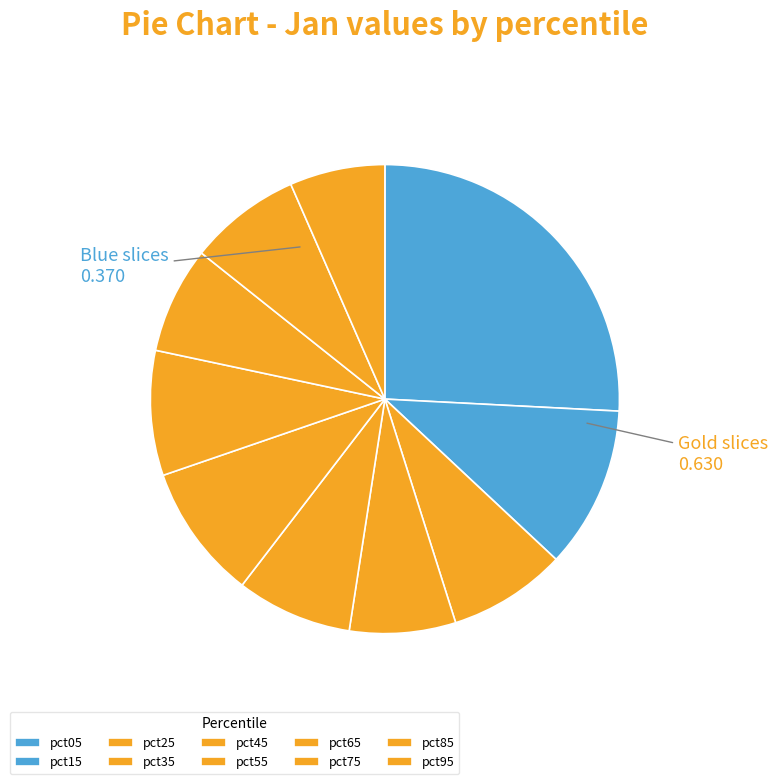

Between pct55 and pct25, which is larger?

pct55